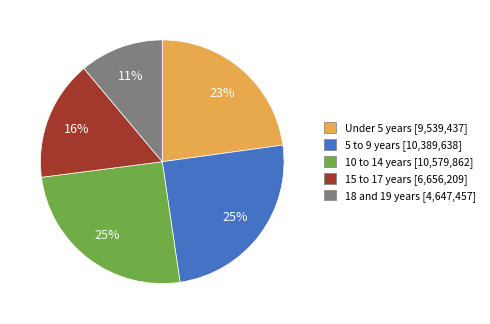

To the nearest percent, what percentage of the pie is 15 to 17 years?

16%